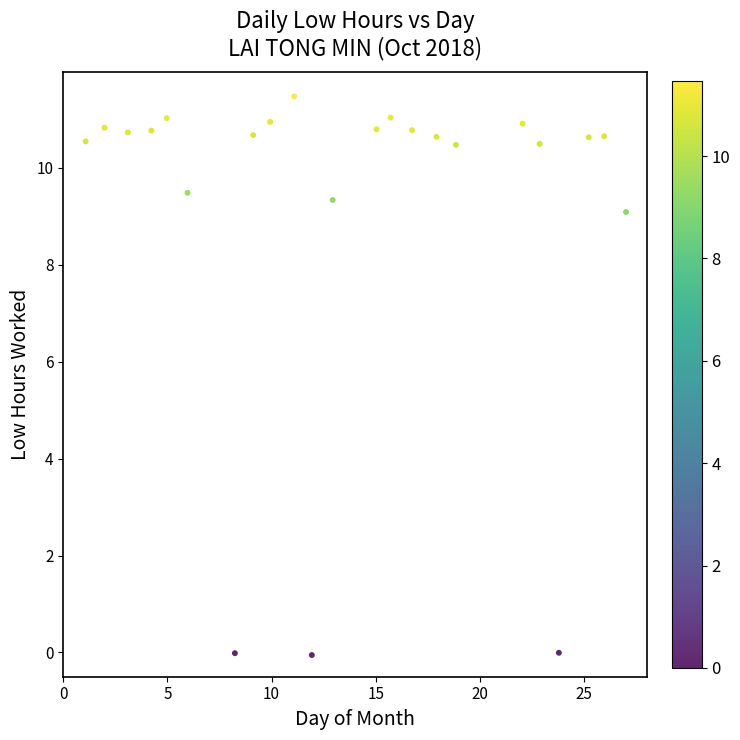

What is the range of X values (max minus min)?

25.9